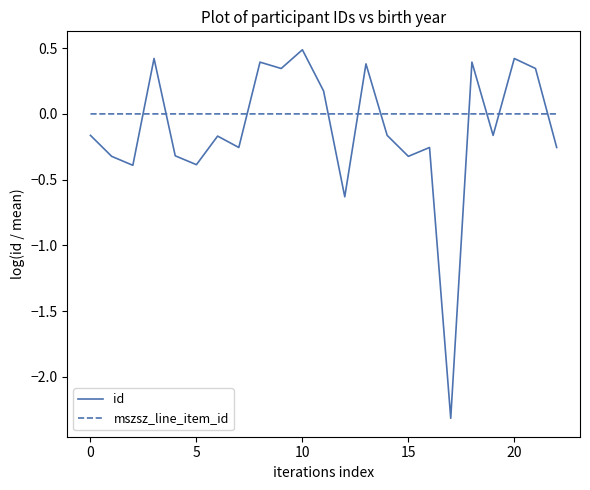

What is the difference between the maximum and minimum values in the id series?

2.8